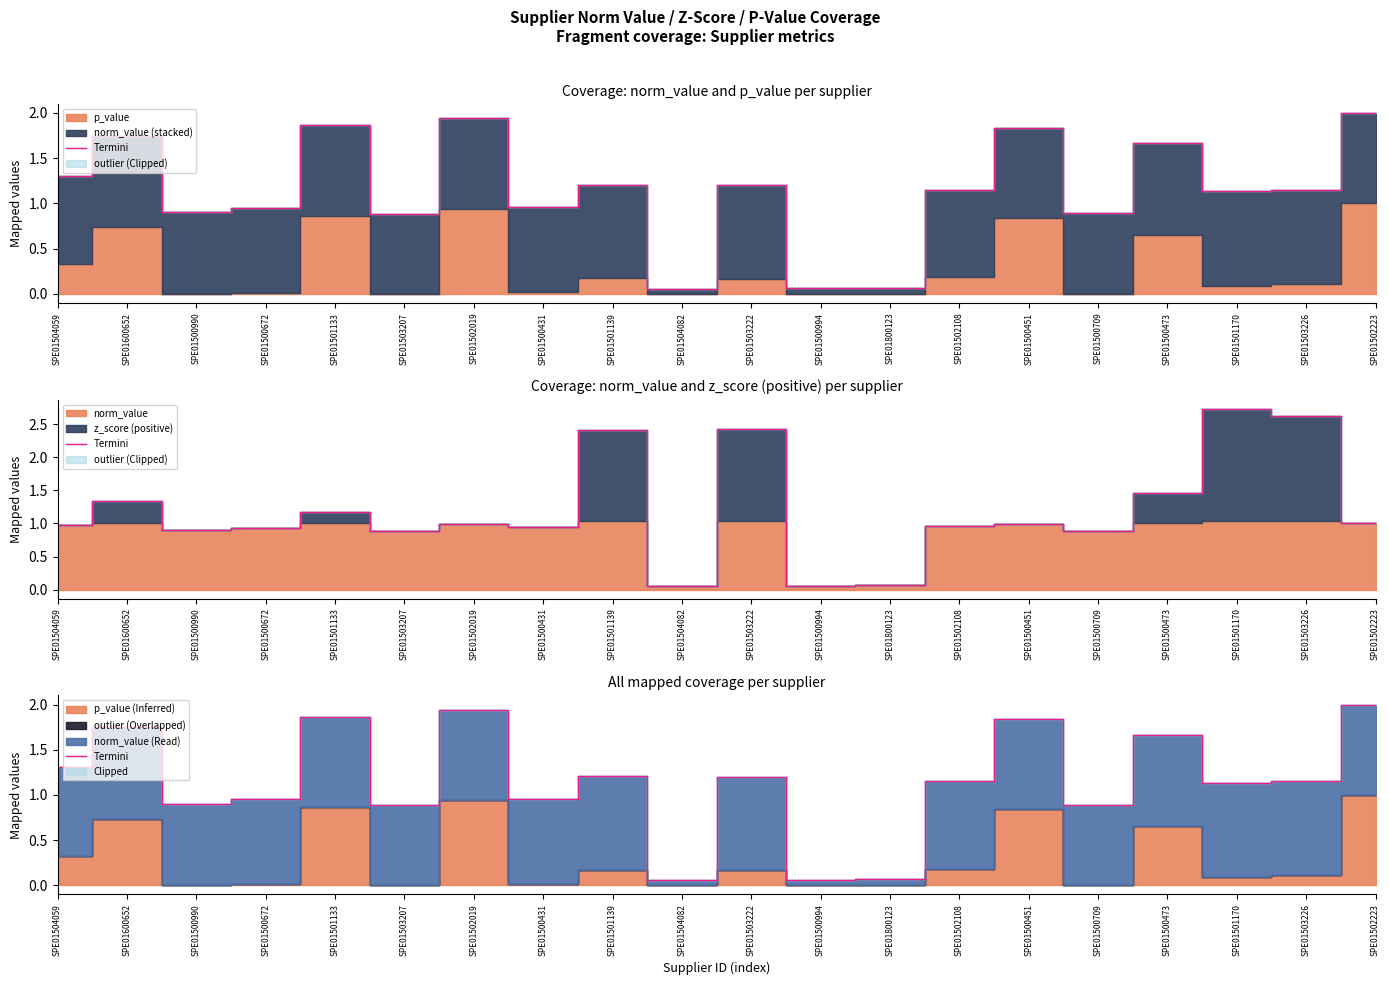

What is the change in value from SPE01500990 to SPE01500451?

+0.9